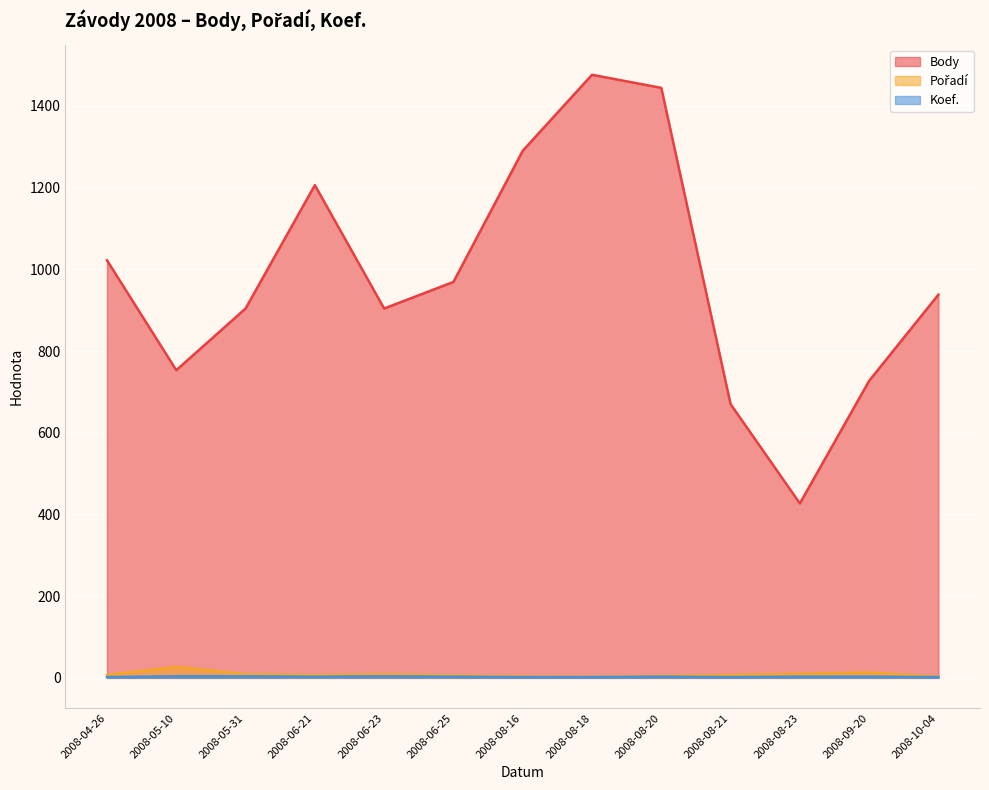

What is the maximum value for Pořadí?

27